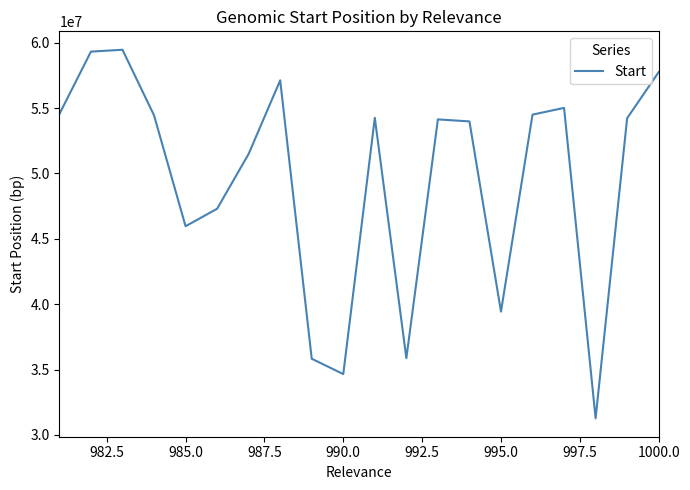

True or false: there are more than 2 points higher than both neighbors.

True